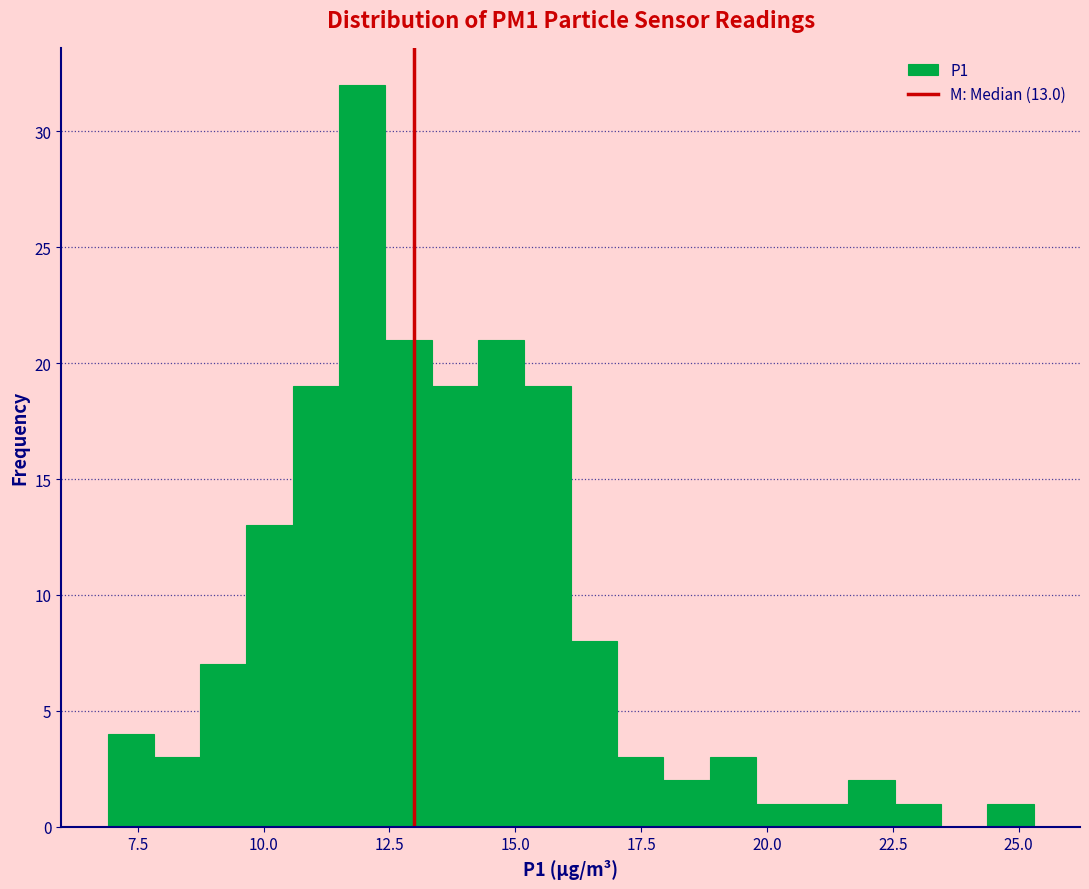

Around what value on the x-axis is the tallest bar? Give the approximate position of its centre, as read against the axis.

12.0